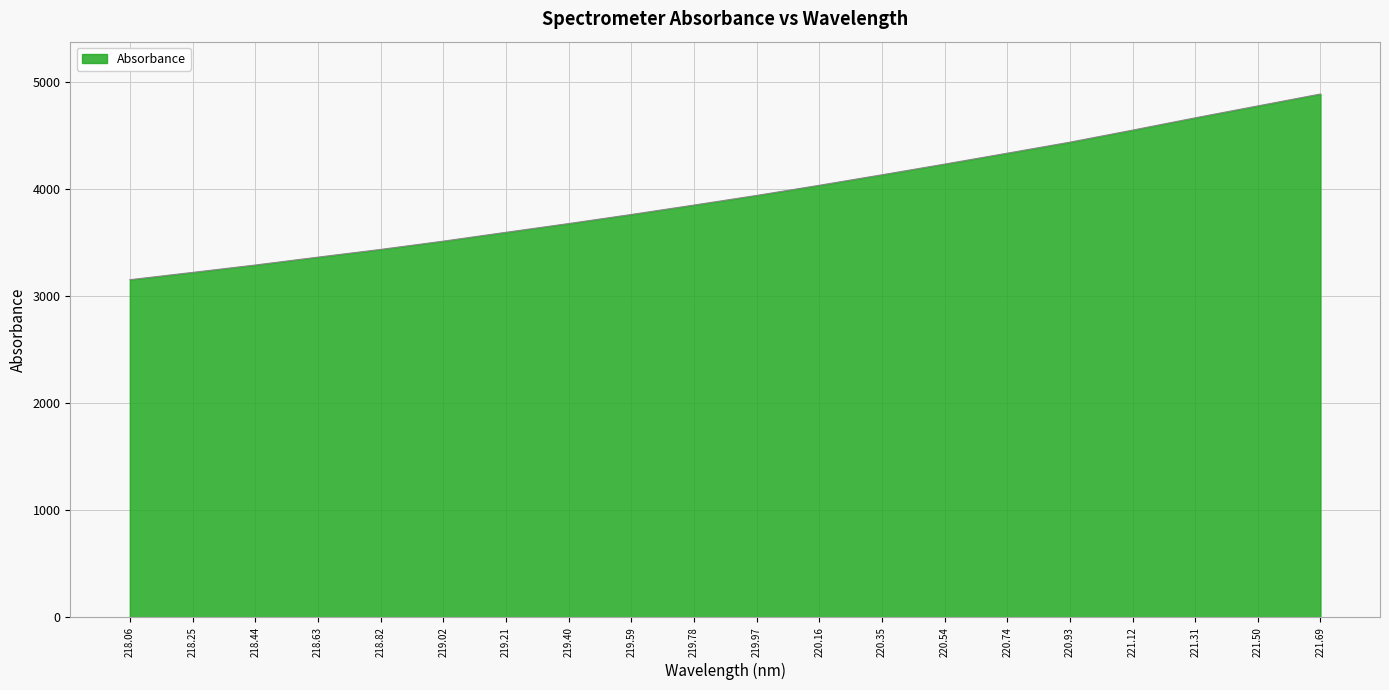

Reading right to left, extract all data points from this chart.

4884.7	4773.8	4662.5	4547.7	4435.3	4332.6	4230.6	4130.9	4032.9	3938.2	3848.3	3760.4	3675.6	3594.0	3511.4	3434.1	3362.1	3288.6	3219.6	3151.4